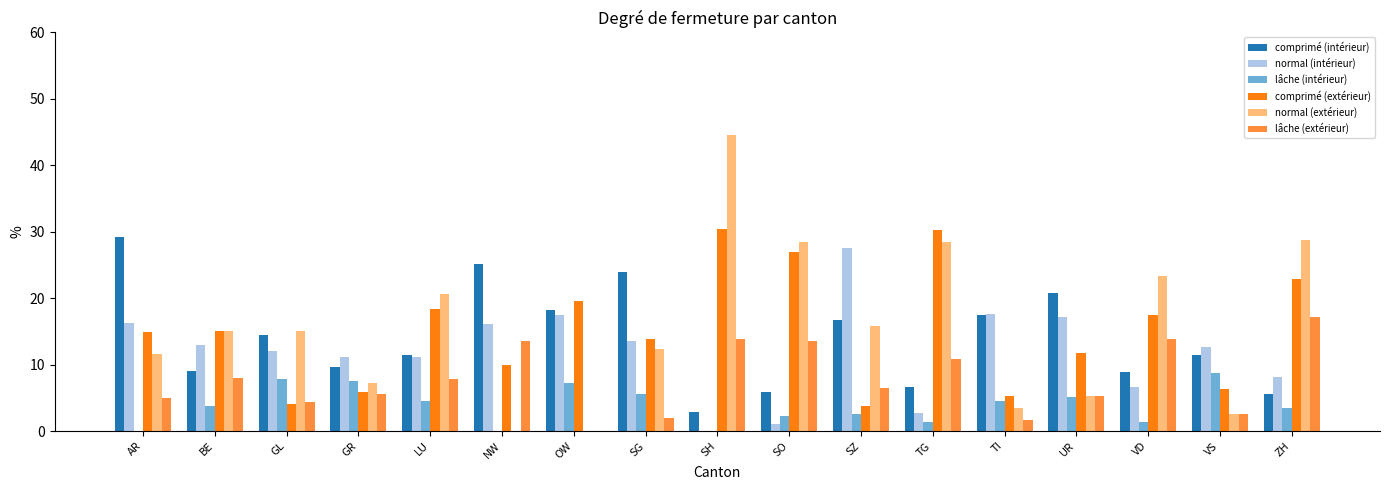

What is the sum of the normal (extérieur) values at TI and SZ?

19.3